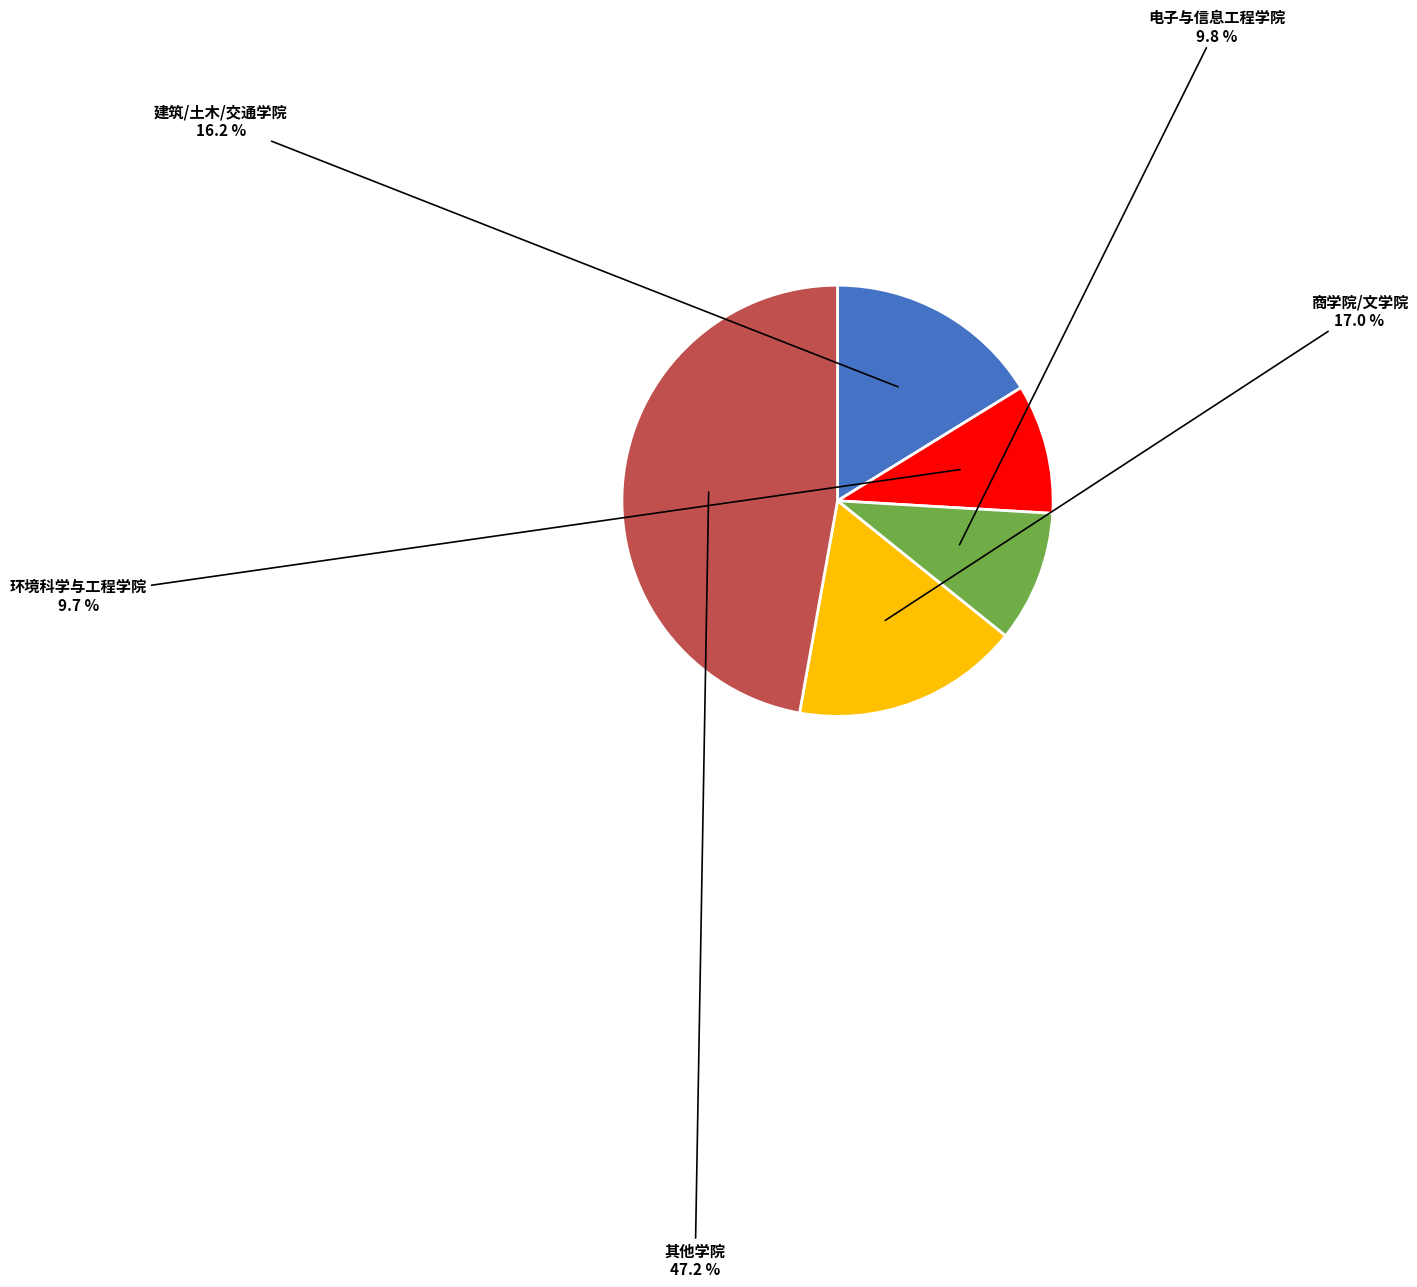

Is there any slice that represents more than half of the pie?

No